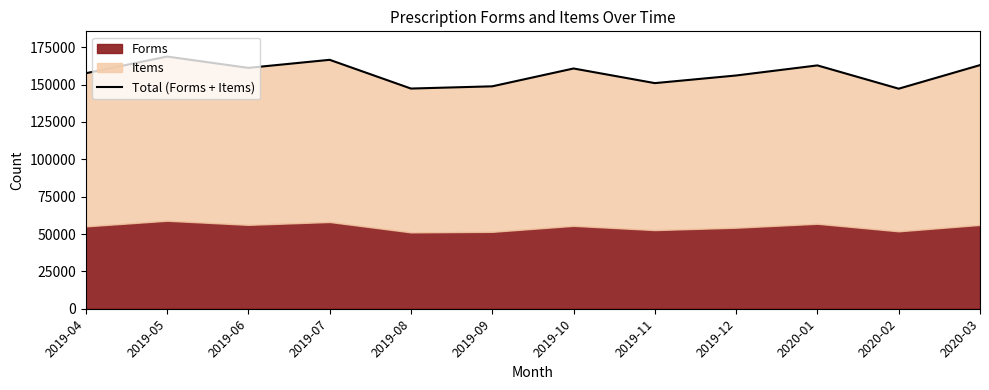

What is the maximum value shown in the chart?

168738